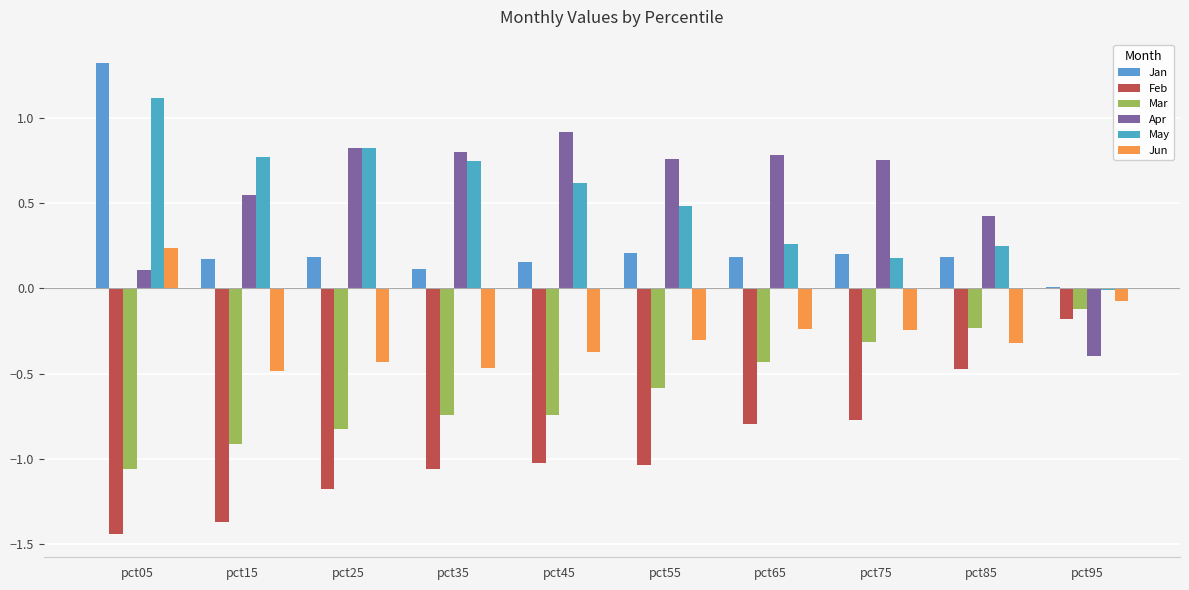

Rank the series at pct35 from lowest to highest value.

Feb, Mar, Jun, Jan, May, Apr